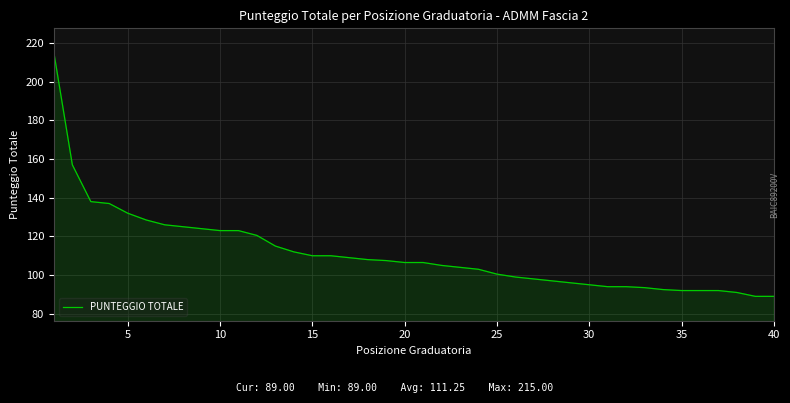

What is the difference between the maximum and minimum values?

126.0